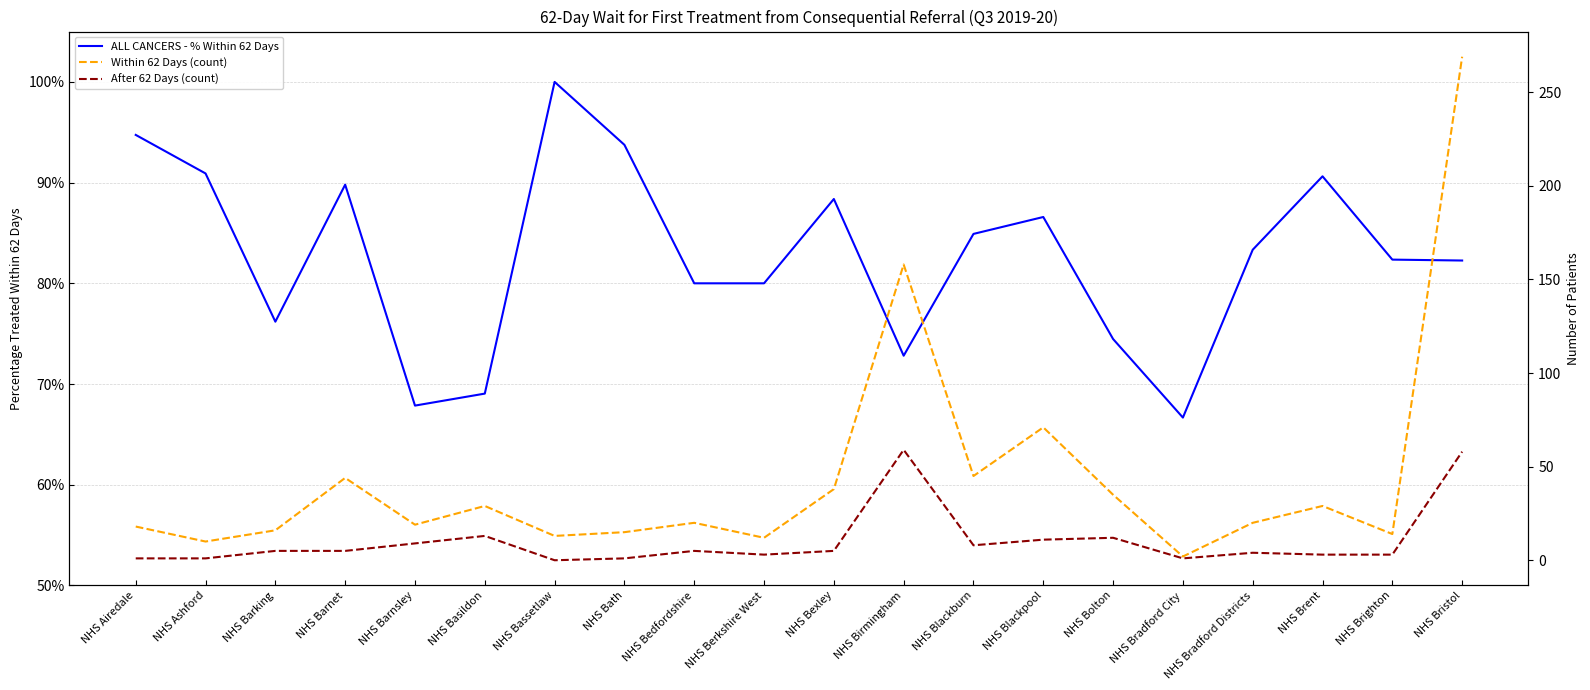

What is the label of the 3rd point from the left?

NHS Barking